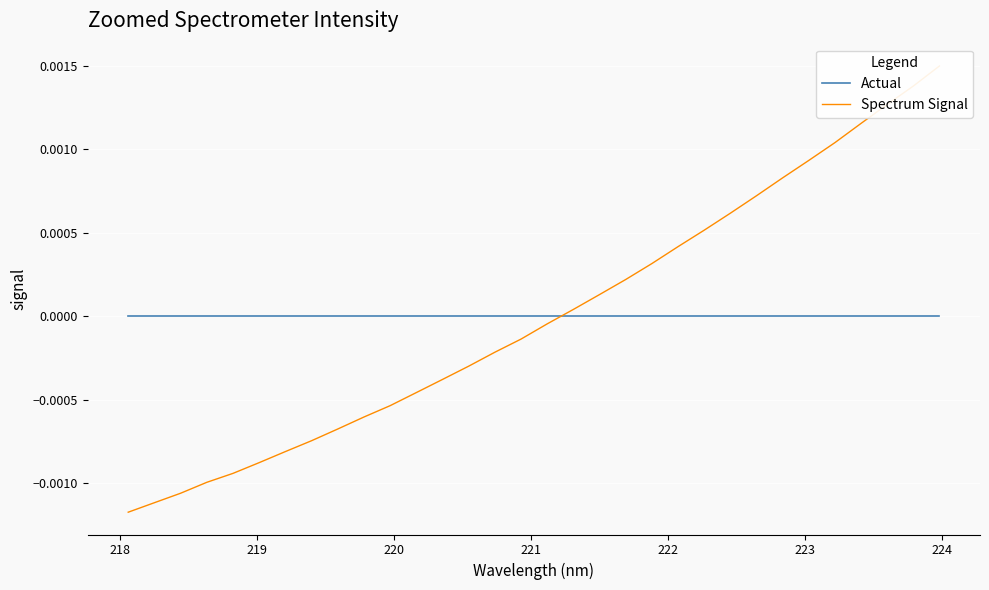

The Spectrum Signal series shows -0.0 at 224. True or false?

False